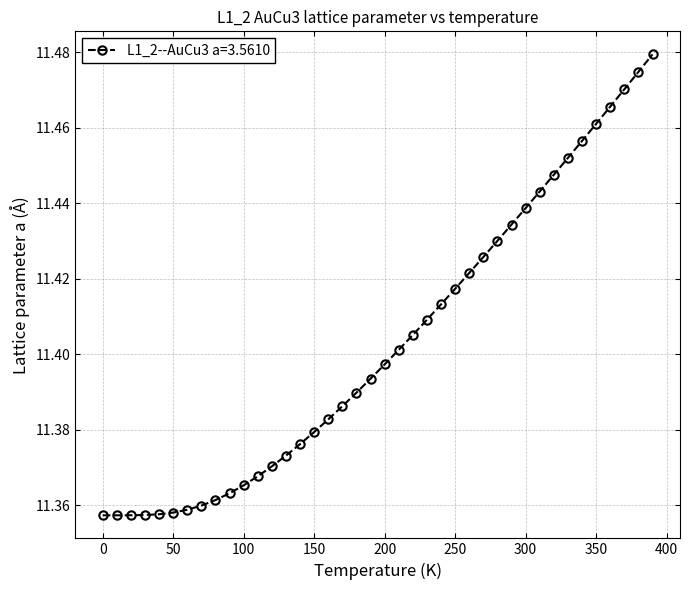

How many values are between 11 and 12?

40